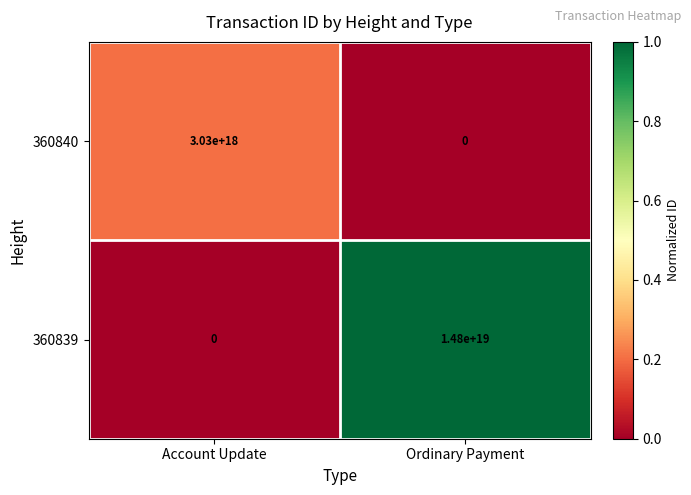

Which series has the widest spread of values?

360839